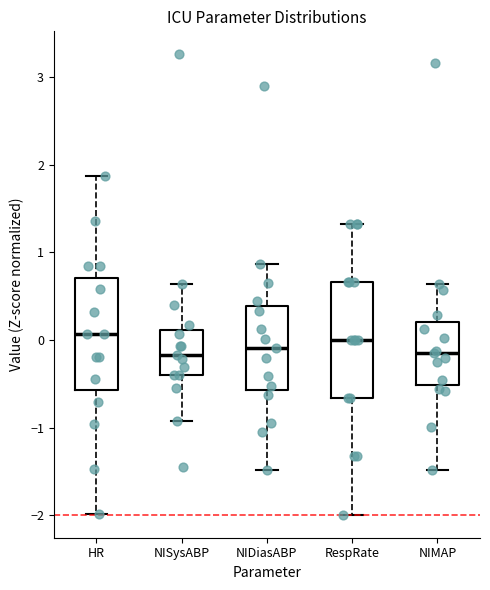

Reading left to right, transcribe this box plot: for each box, give where its median line is, the range the box spans, and where its two whiskers end, as read against the y-axis. The values are not printed on the chart, so give them approximately, as read against the axis.

HR: median 0.1, box -0.6 to 0.7, whiskers -2.0 to 1.9
NISysABP: median -0.2, box -0.4 to 0.1, whiskers -0.9 to 0.6
NIDiasABP: median -0.1, box -0.6 to 0.4, whiskers -1.5 to 0.9
RespRate: median 0.0, box -0.7 to 0.7, whiskers -2.0 to 1.3
NIMAP: median -0.2, box -0.5 to 0.2, whiskers -1.5 to 0.6